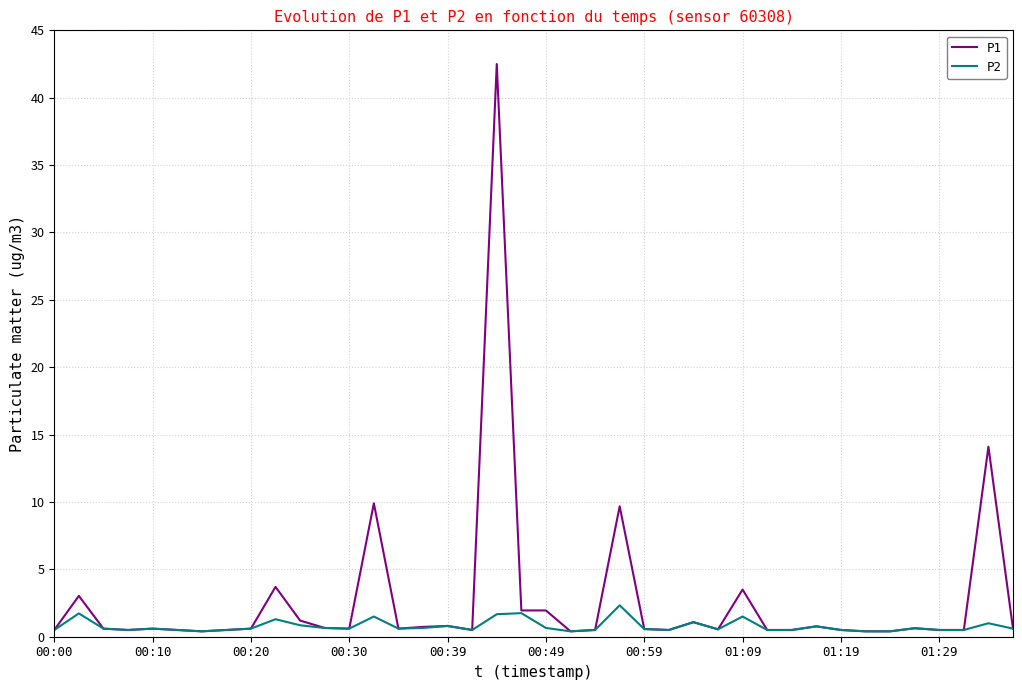

What is the difference between the second highest and minimum values in the P2 series?

1.4